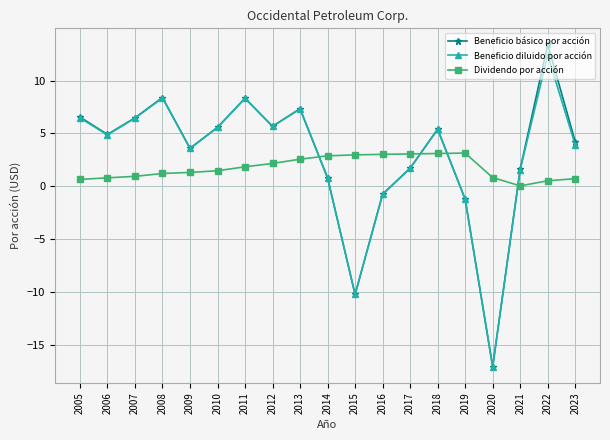

How many interior local valleys does the Beneficio diluido por acción series have?

5